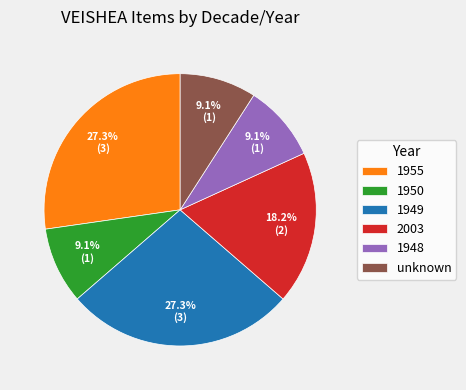

How many slices are in this pie chart?

6